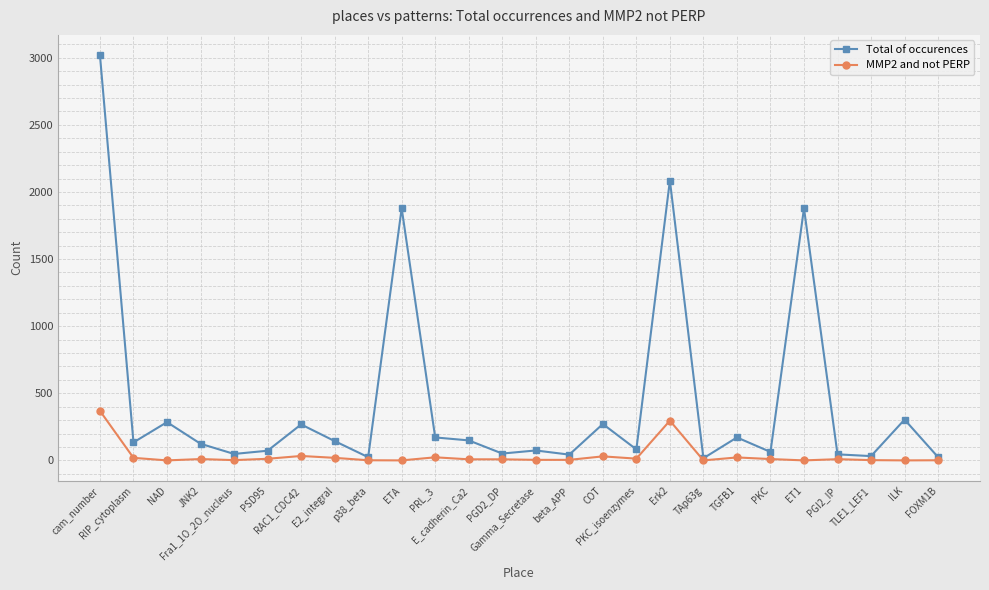

List the series in order of their peak value, lowest first.

MMP2 and not PERP, Total of occurences